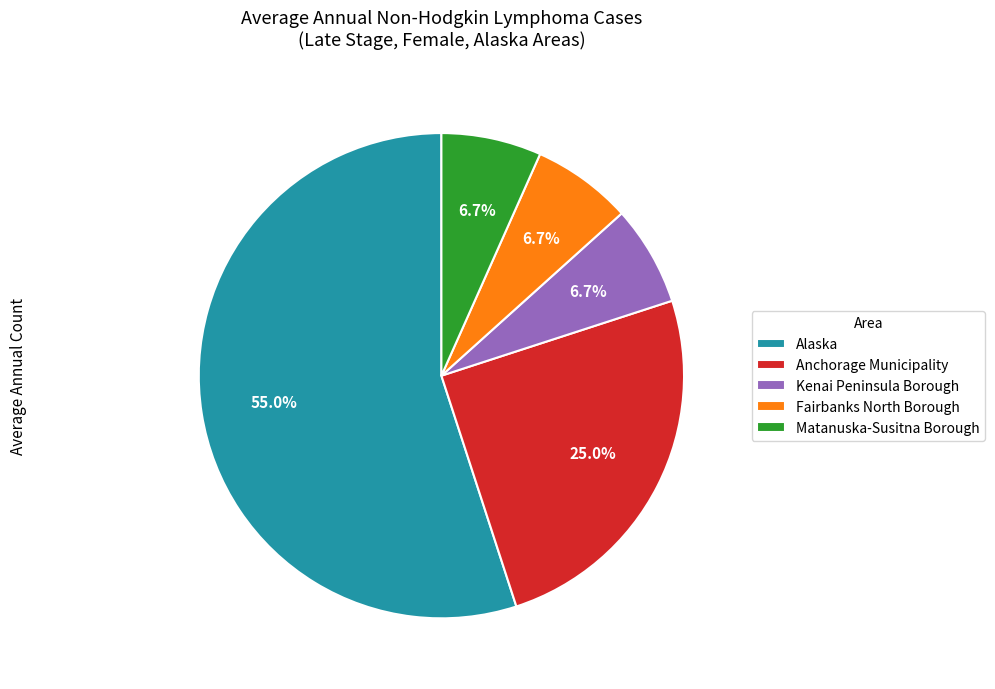

What is the ratio of the value at Fairbanks North Borough to the value at Matanuska-Susitna Borough?

1.0